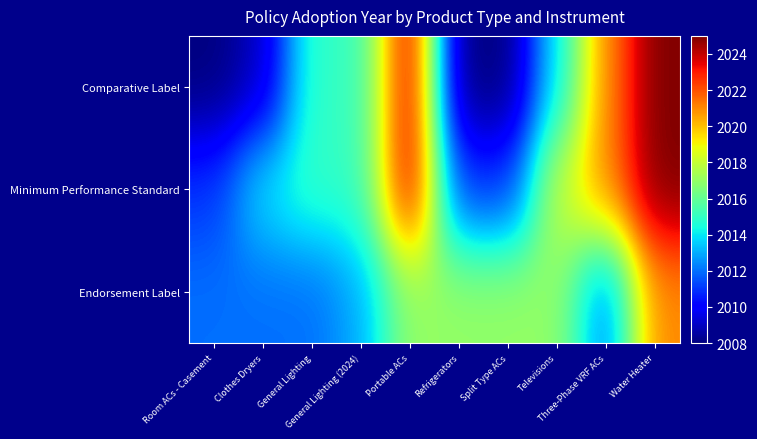

Reading left to right, what are all the values shown in this chart?

Comparative Label: Room ACs - Casement=2008	Clothes Dryers=2009	General Lighting=2015	General Lighting (2024)=2015	Portable ACs=2024	Refrigerators=2008	Split Type ACs=2008	Televisions=2014	Three-Phase VRF ACs=2021	Water Heater=2025
Minimum Performance Standard: Room ACs - Casement=2011	Clothes Dryers=2014	General Lighting=2015	General Lighting (2024)=2015	Portable ACs=2024	Refrigerators=2011	Split Type ACs=2011	Televisions=2018	Three-Phase VRF ACs=2021	Water Heater=2025
Endorsement Label: Room ACs - Casement=2012	Clothes Dryers=2012	General Lighting=2012	General Lighting (2024)=2013	Portable ACs=2017	Refrigerators=2017	Split Type ACs=2017	Televisions=2017	Three-Phase VRF ACs=2012	Water Heater=2021